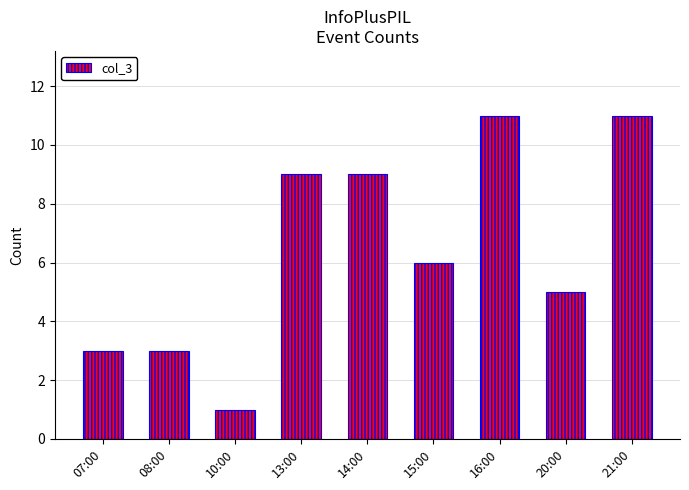

What is the value of the 5th bar from the left?

9